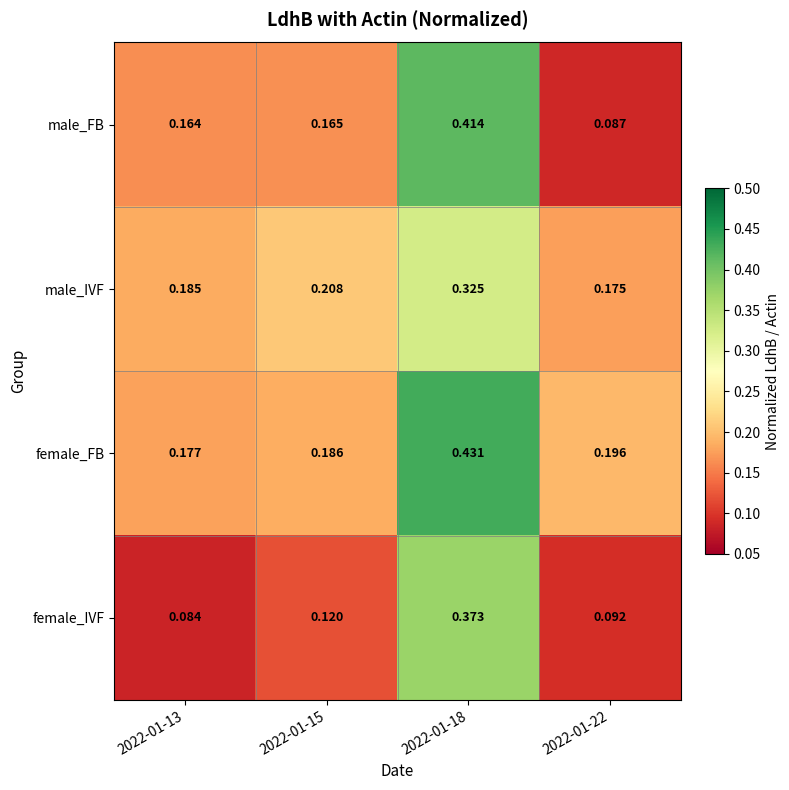

Rank the series at 2022-01-15 from highest to lowest value.

male_IVF, female_FB, male_FB, female_IVF